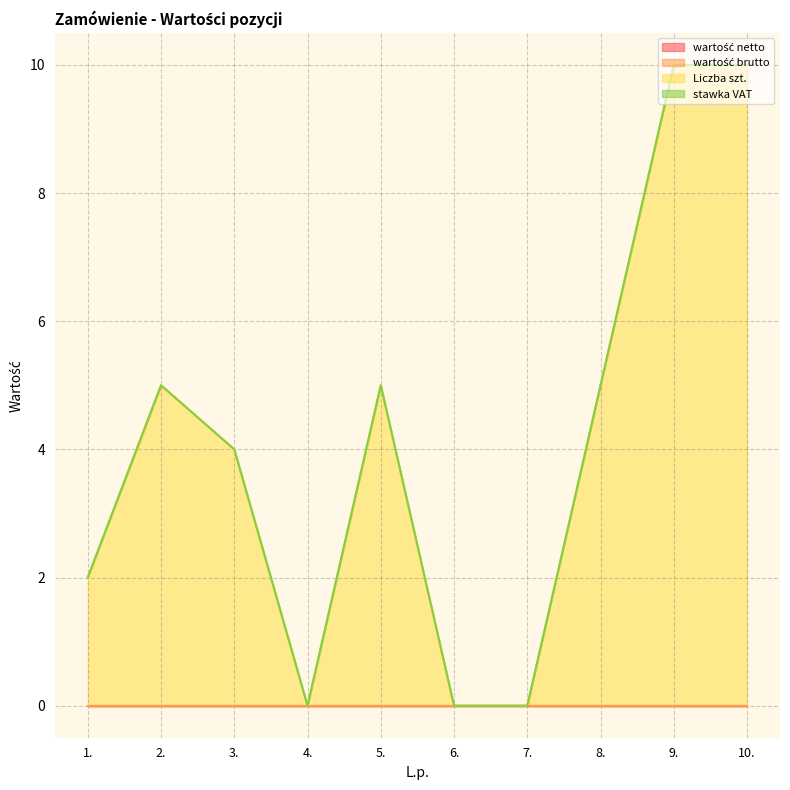

Which series changed the most between 5. and 10.?

Liczba szt.